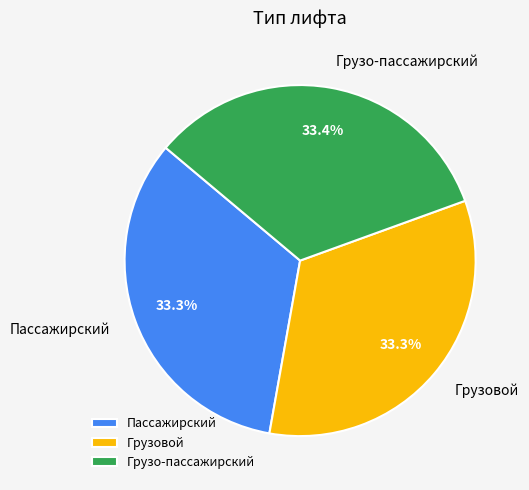

Does any single category account for the majority?

No